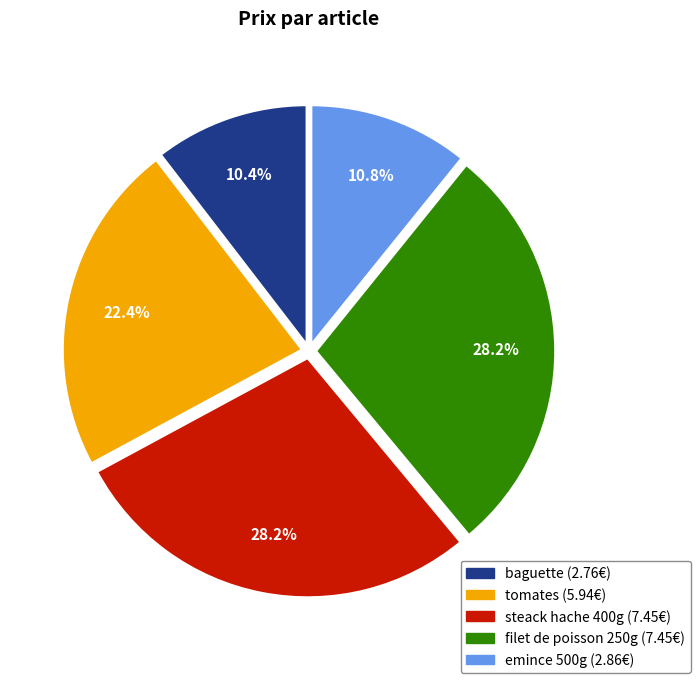

What is the ratio of the value at filet de poisson 250g to the value at steack hache 400g?

1.0